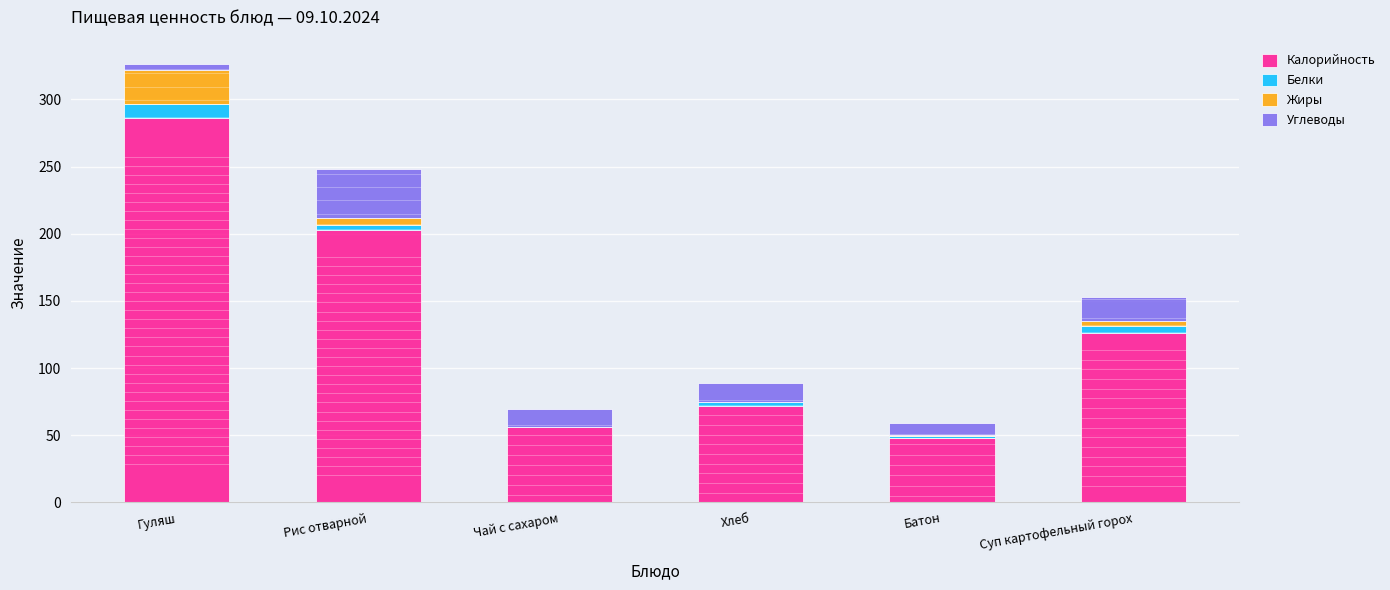

How many data points in Калорийность are less than 126?

3